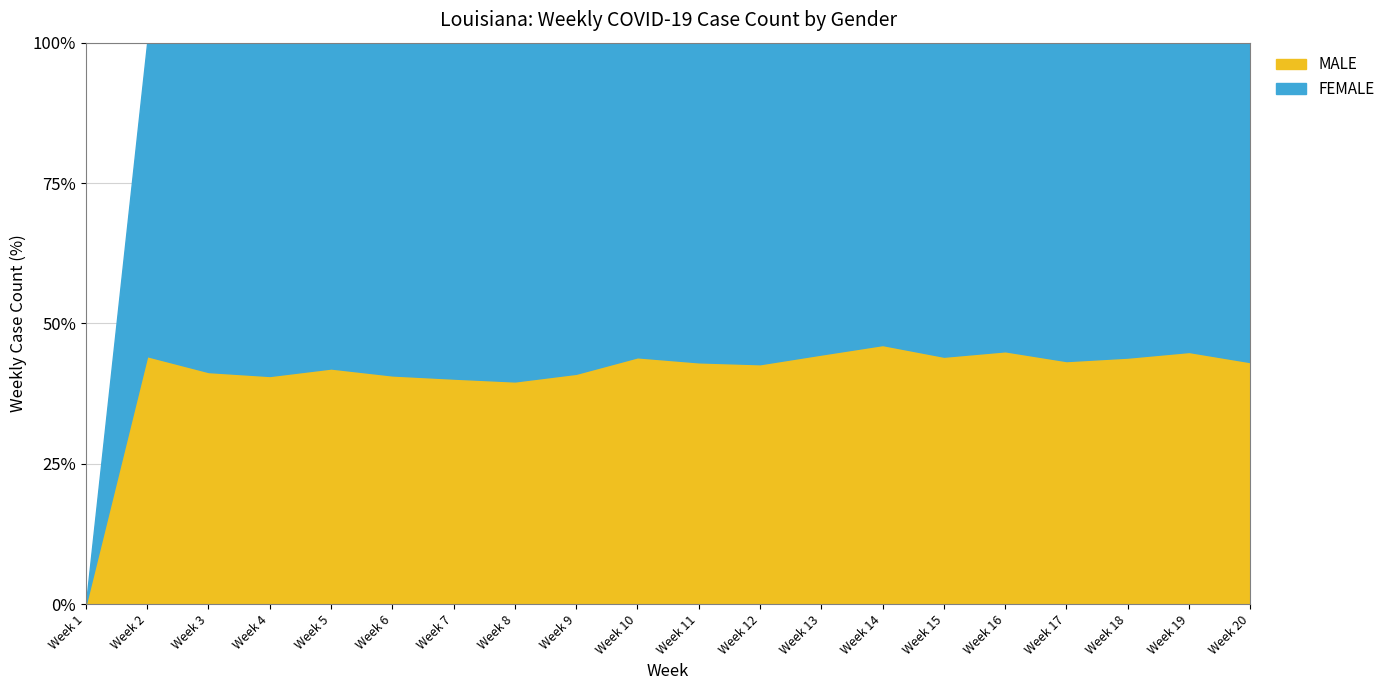

At Week 18, list the series in order from smallest to largest.

MALE, FEMALE